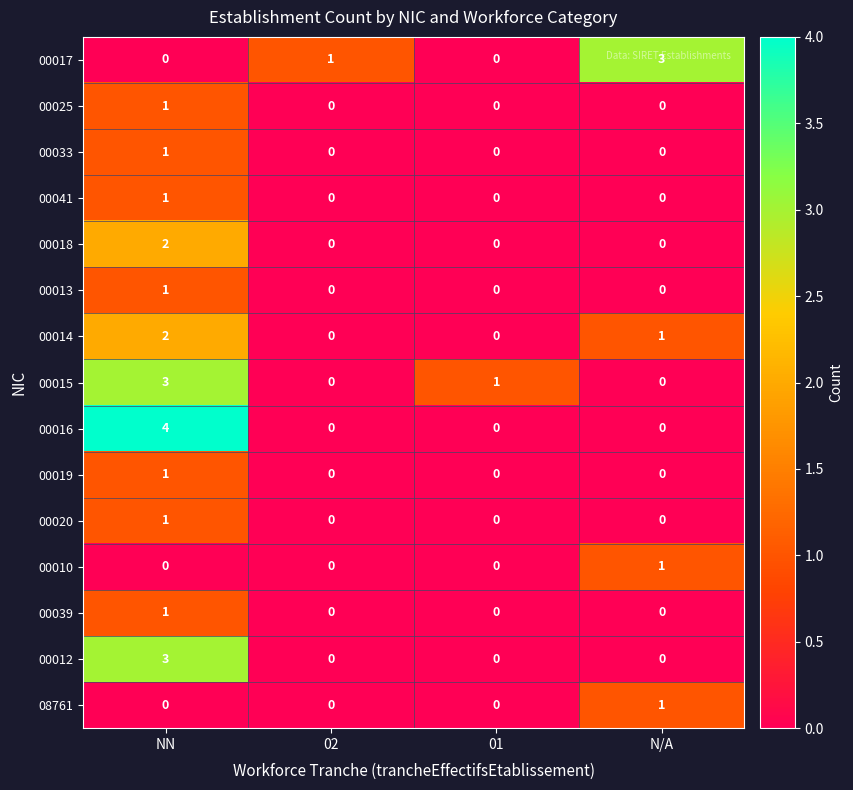

At which category does the chart reach its peak across all series?

NN